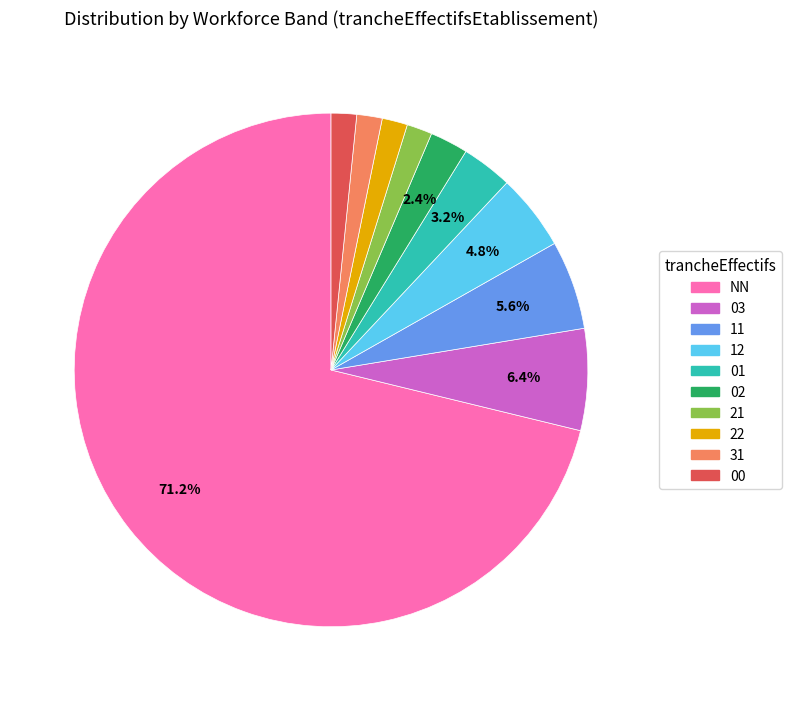

To the nearest percent, what portion does 21 represent?

2%